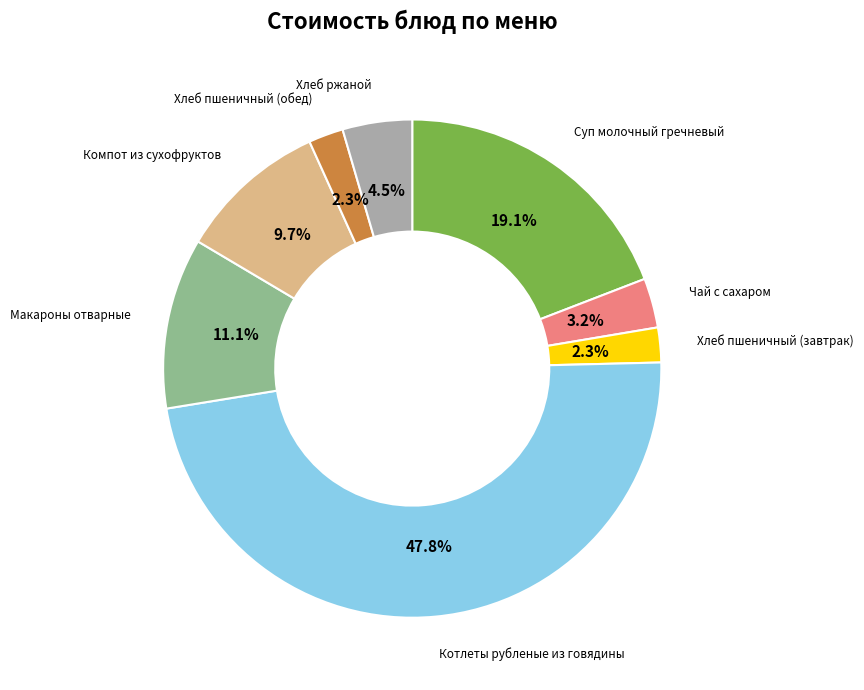

Is there any slice that represents more than half of the pie?

No